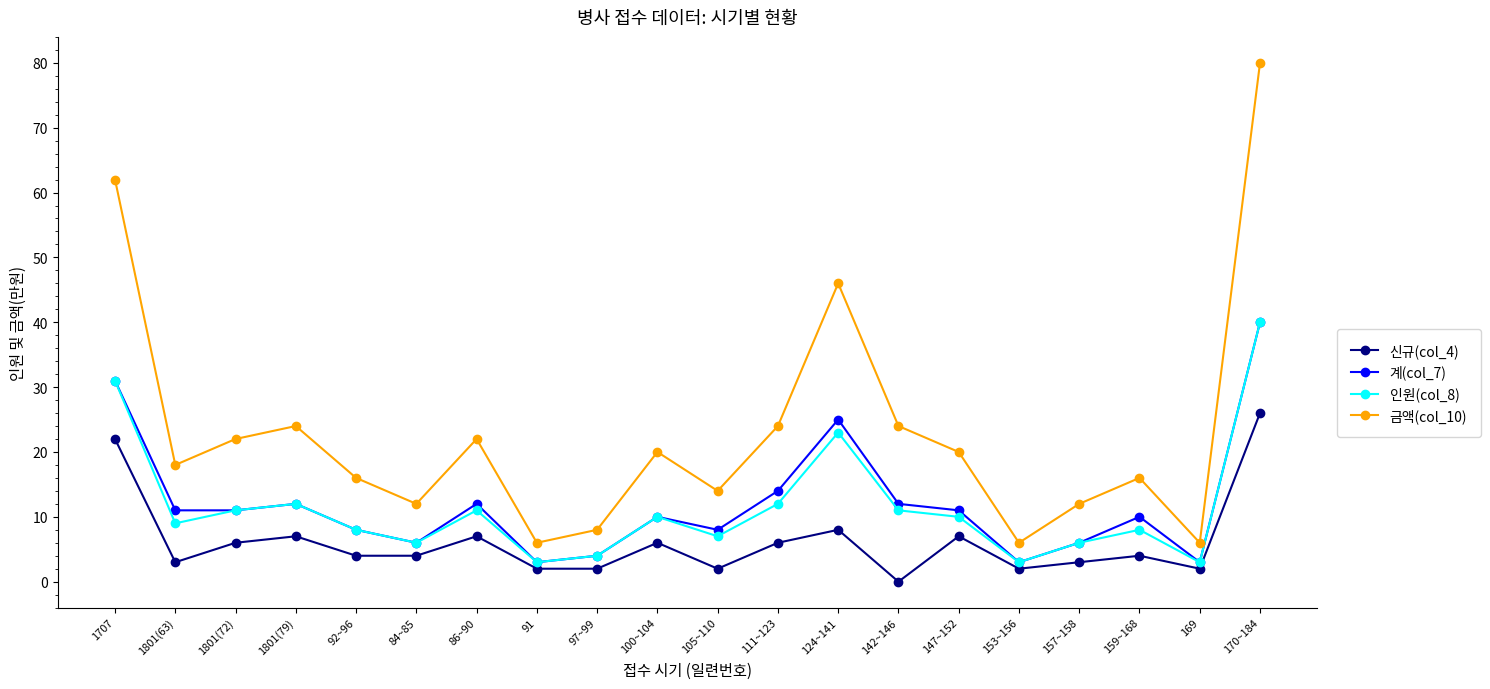

Which category has the highest value in the 계(col_7) series?

170~184